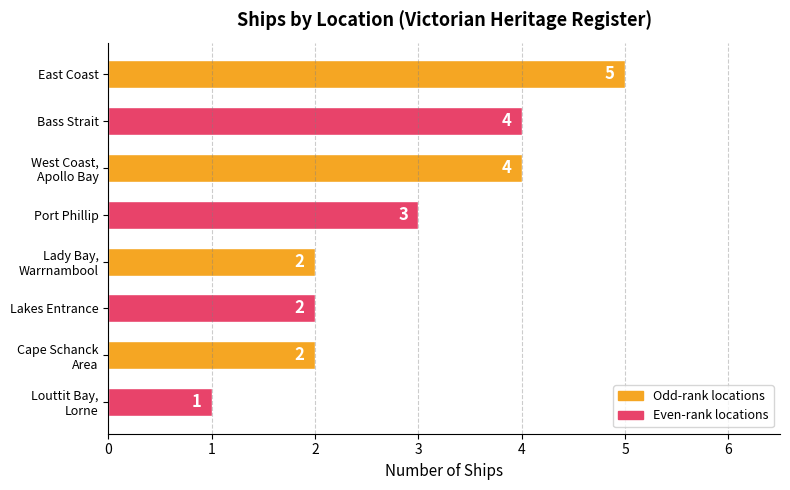

What is the difference between the maximum and minimum values?

4